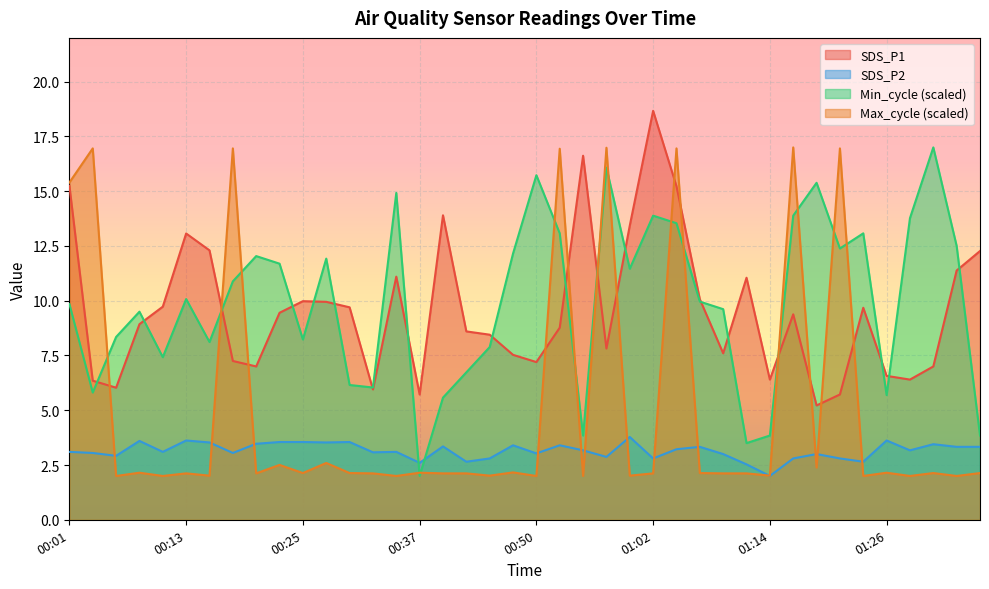

In SDS_P1, how many points are lower than both neighbors (excluding endpoints)?

10